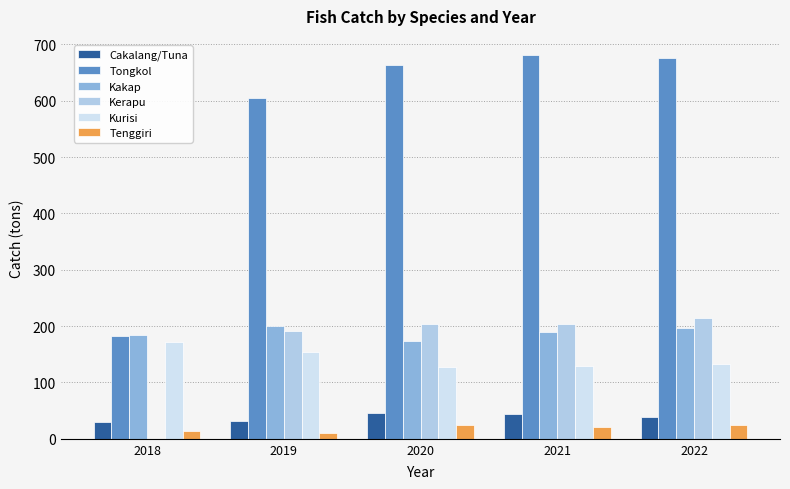

Are the bars horizontal?

No